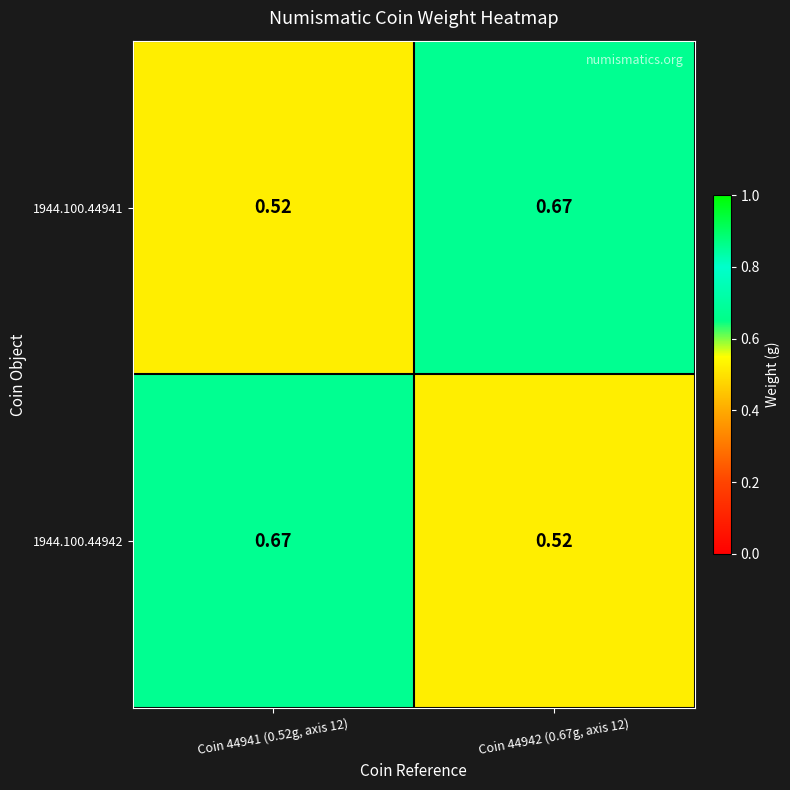

What is the smallest value displayed?

0.5